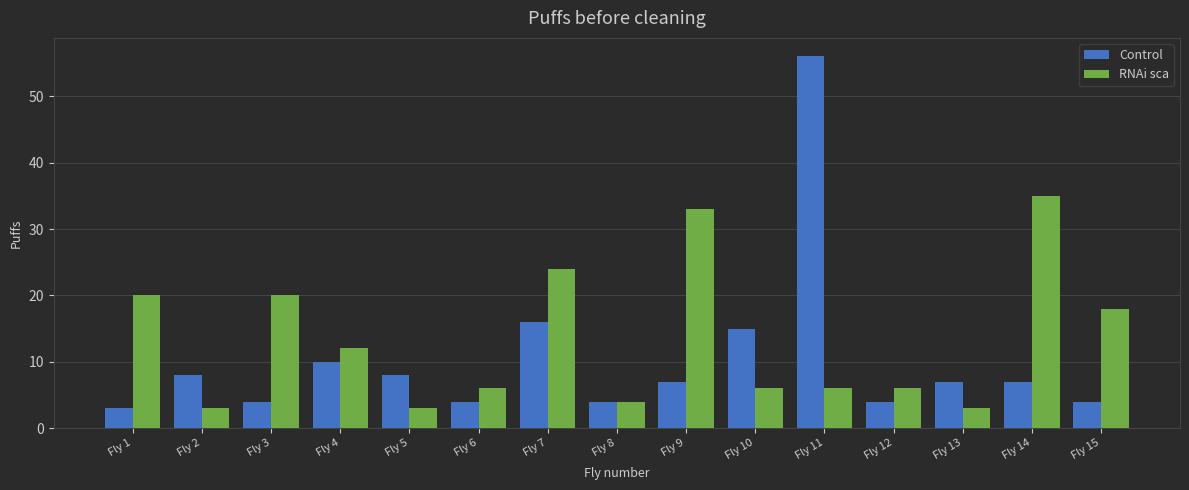

What is the sum of the Control values at Fly 2 and Fly 7?

24